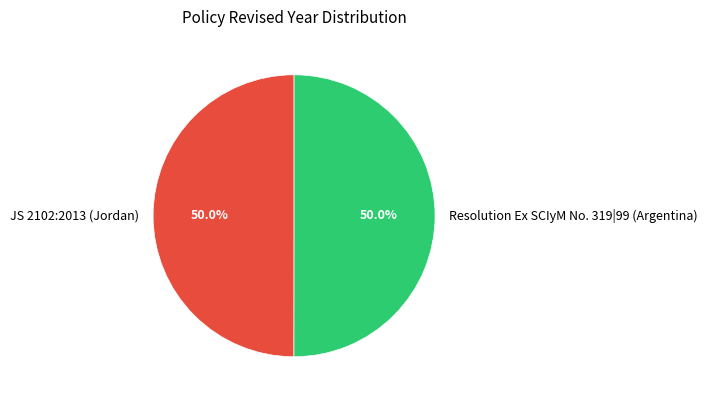

What percentage is the JS 2102:2013 (Jordan) slice, to the nearest percent?

50%